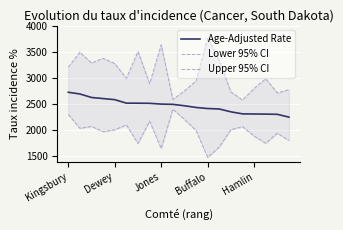

Is this an area chart (filled region under the line)?

No